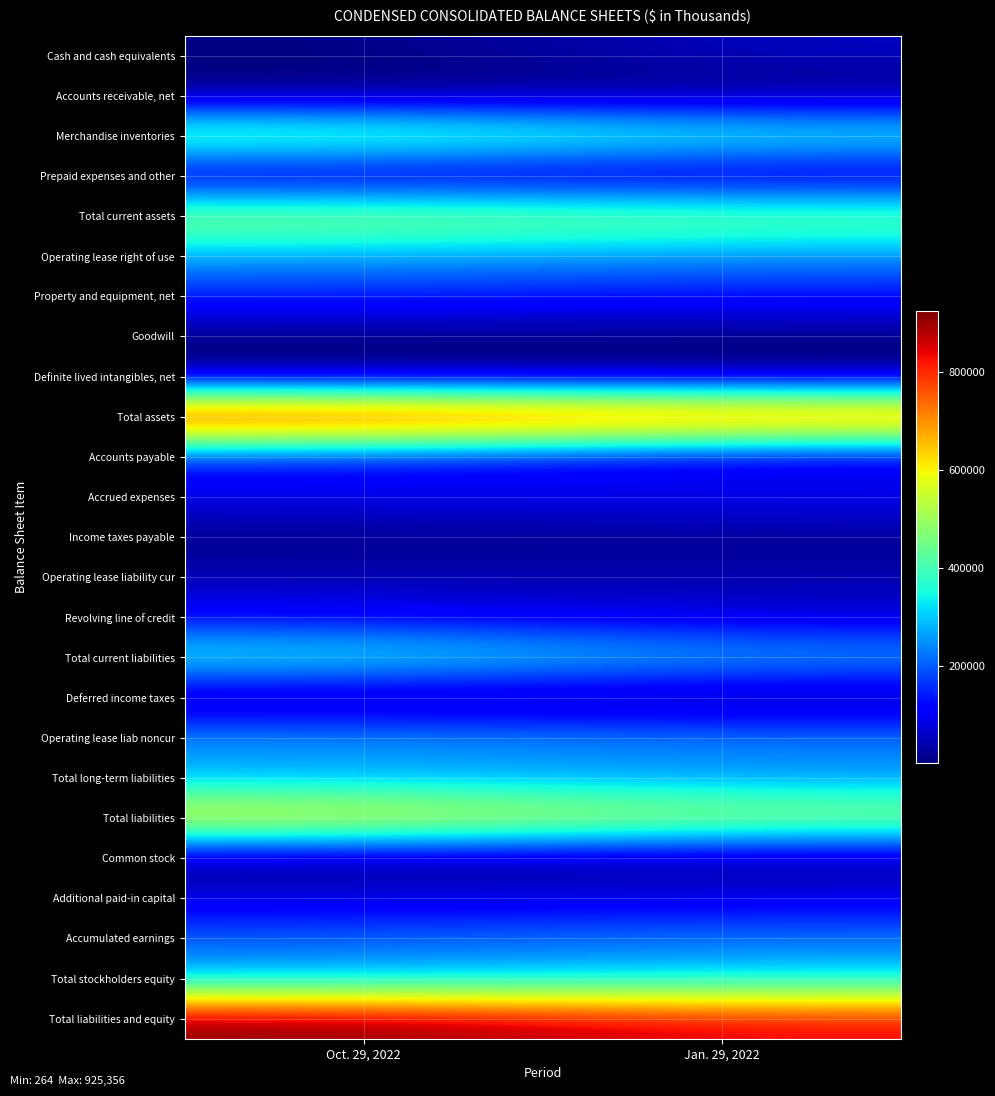

At Jan. 29, 2022, list the series in order from largest to smallest.

Total assets, Total liabilities and equity, Total liabilities, Total current assets, Merchandise inventories, Total stockholders equity, Total current liabilities, Operating lease right of use, Total long-term liabilities, Operating lease liab noncur, Accumulated earnings, Property and equipment, net, Accrued expenses, Additional paid-in capital, Revolving line of credit, Accounts payable, Cash and cash equivalents, Operating lease liability cur, Prepaid expenses and other, Income taxes payable, Deferred income taxes, Accounts receivable, net, Goodwill, Common stock, Definite lived intangibles, net